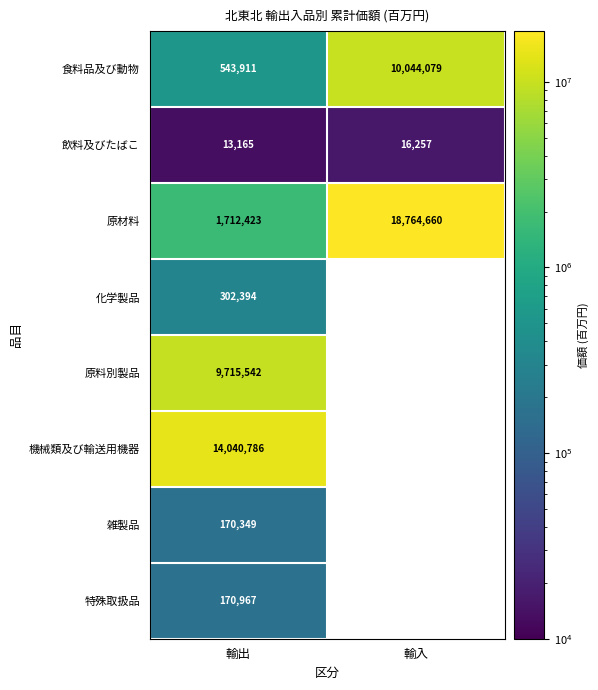

At how many categories does at least one series exceed 8343399?

2